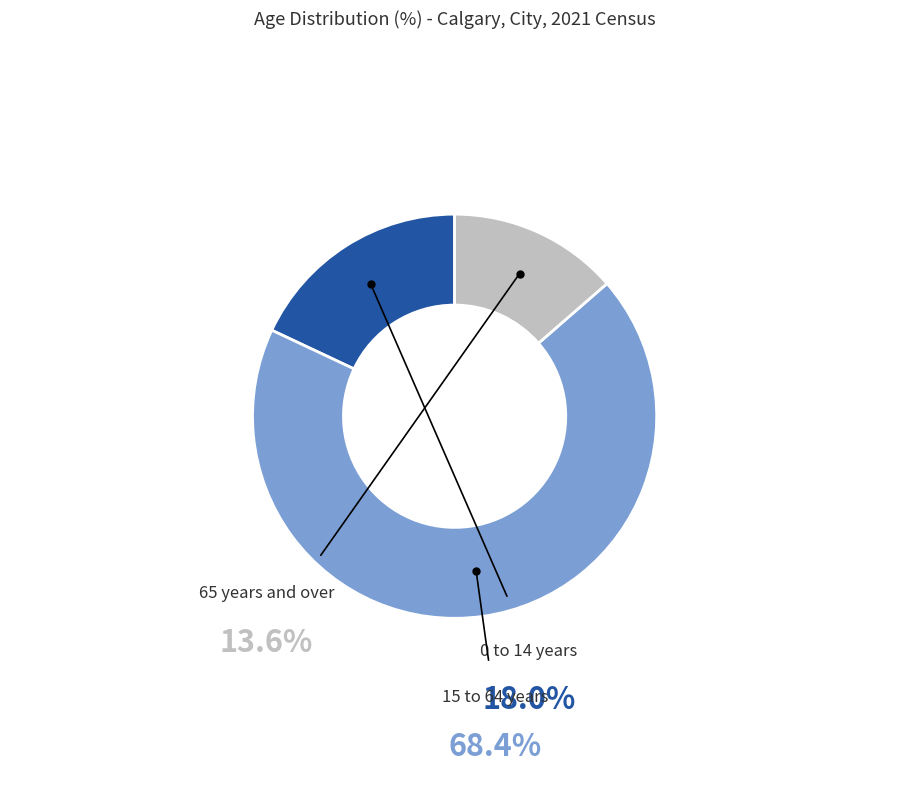

Does any single category account for the majority?

Yes